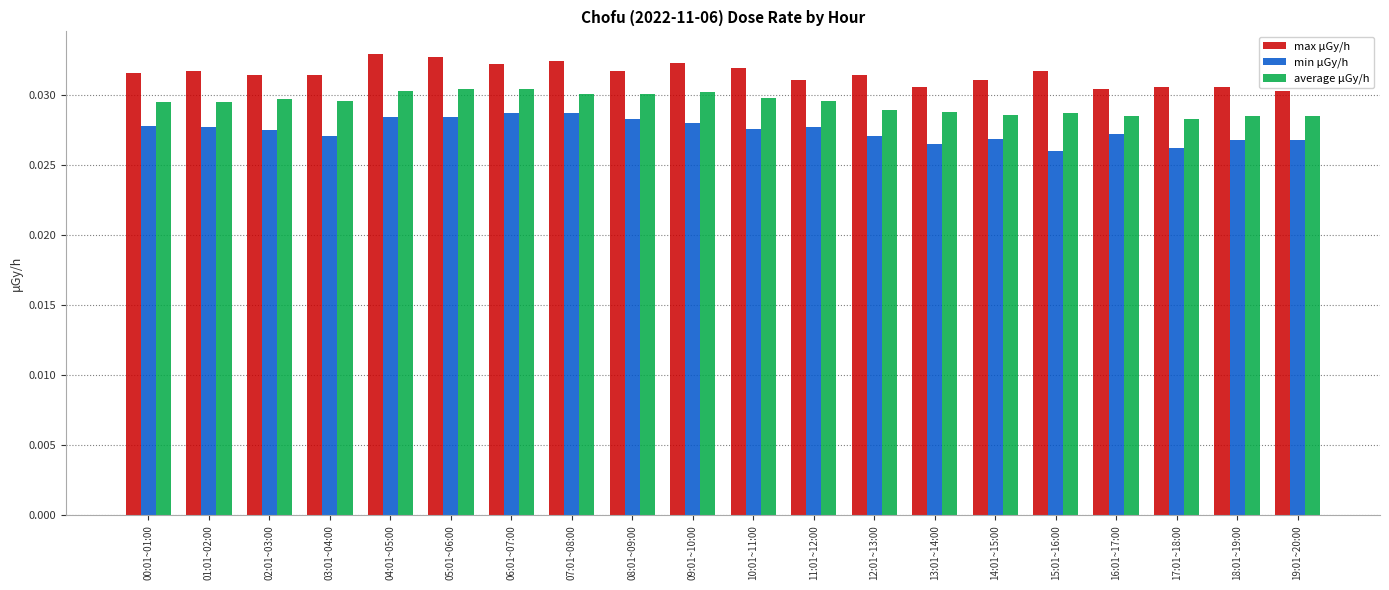

What is the total value across all series at 11:01~12:00?

0.1